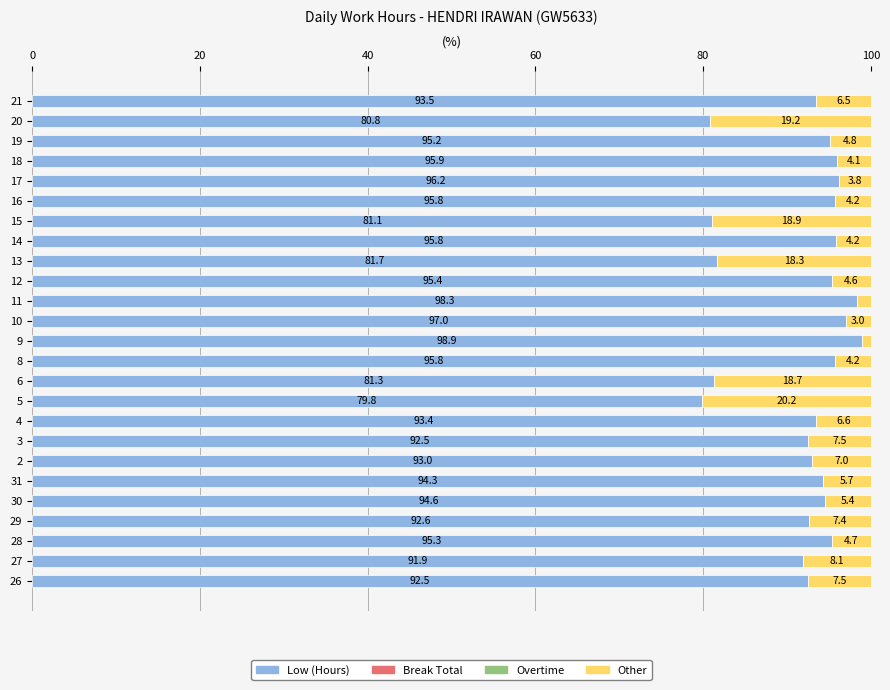

What is the approximate value of Low (Hours) at 12?

95.4